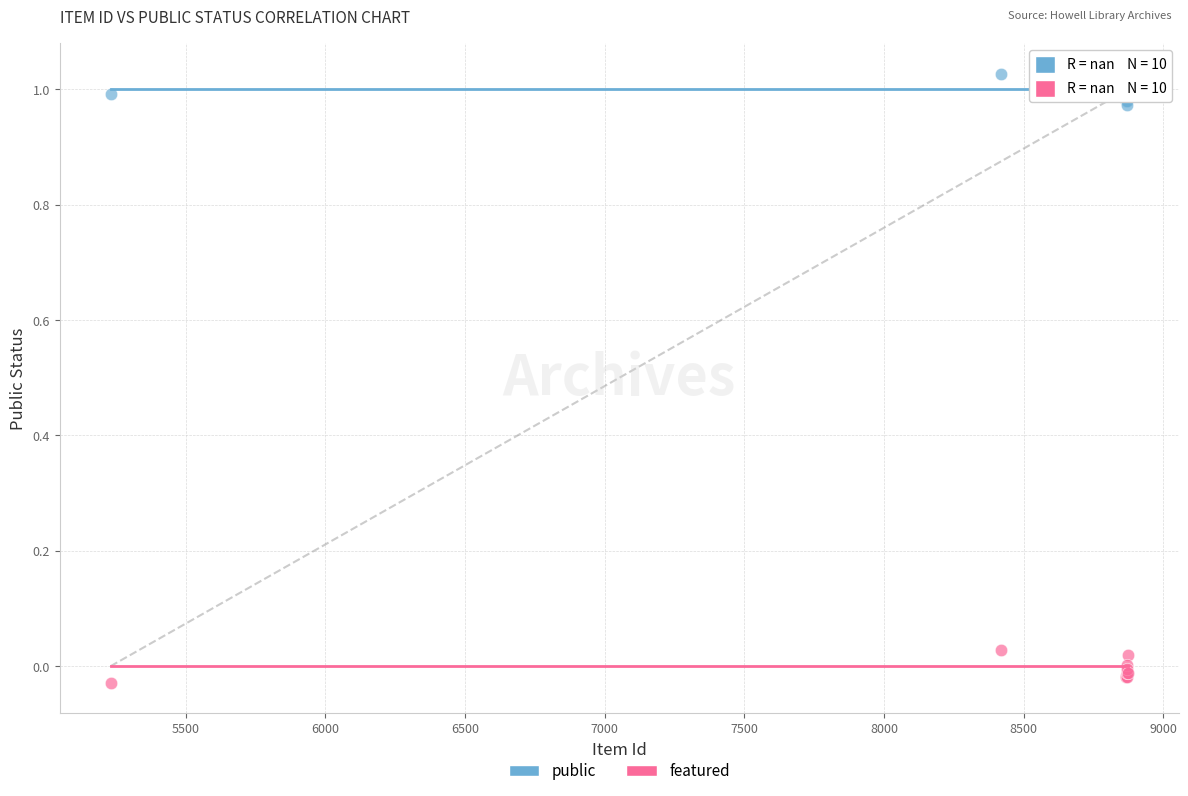

Which series reaches the minimum Y coordinate?

featured